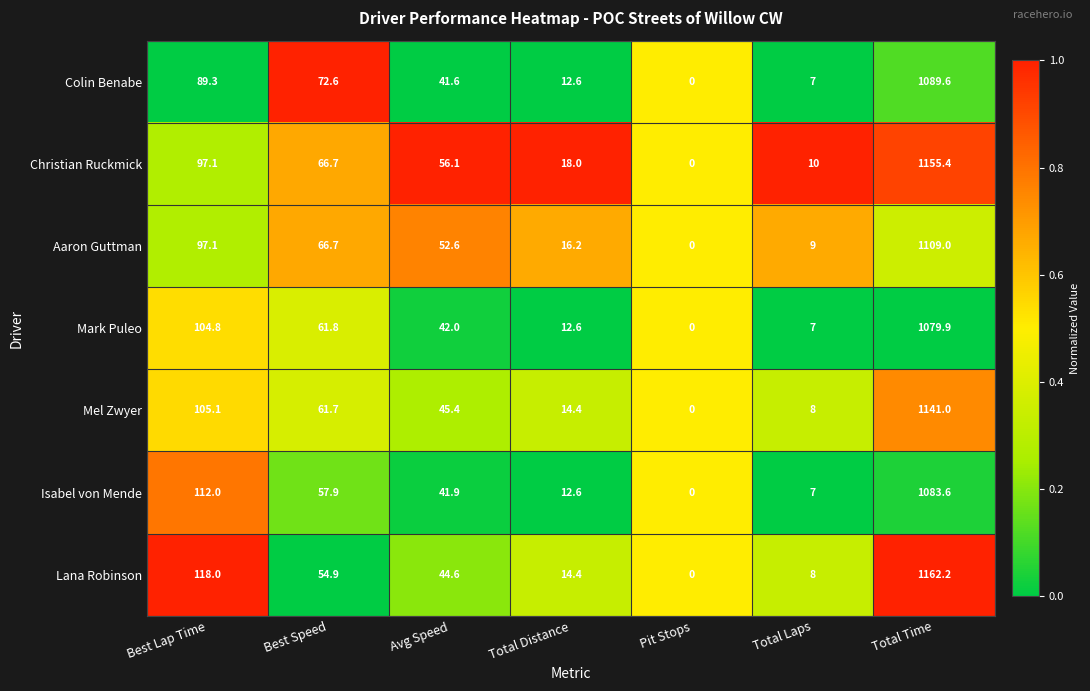

True or false: Christian Ruckmick has a value of 18.0 at Total Distance.

True